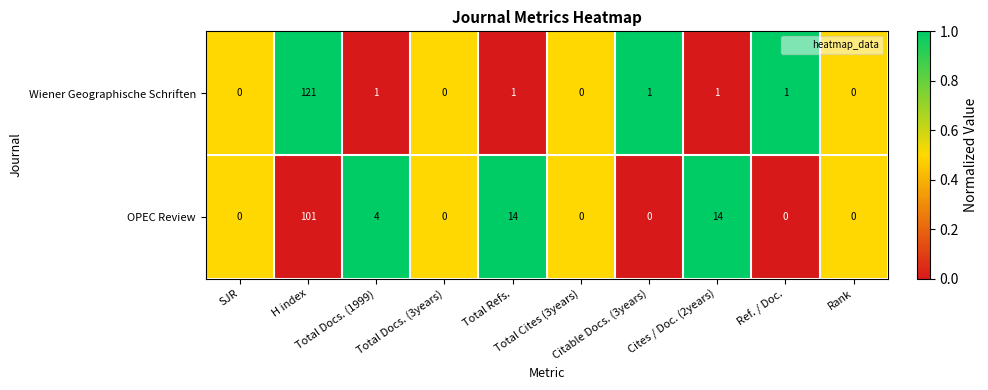

Which series has the largest range (max minus min)?

Wiener Geographische Schriften